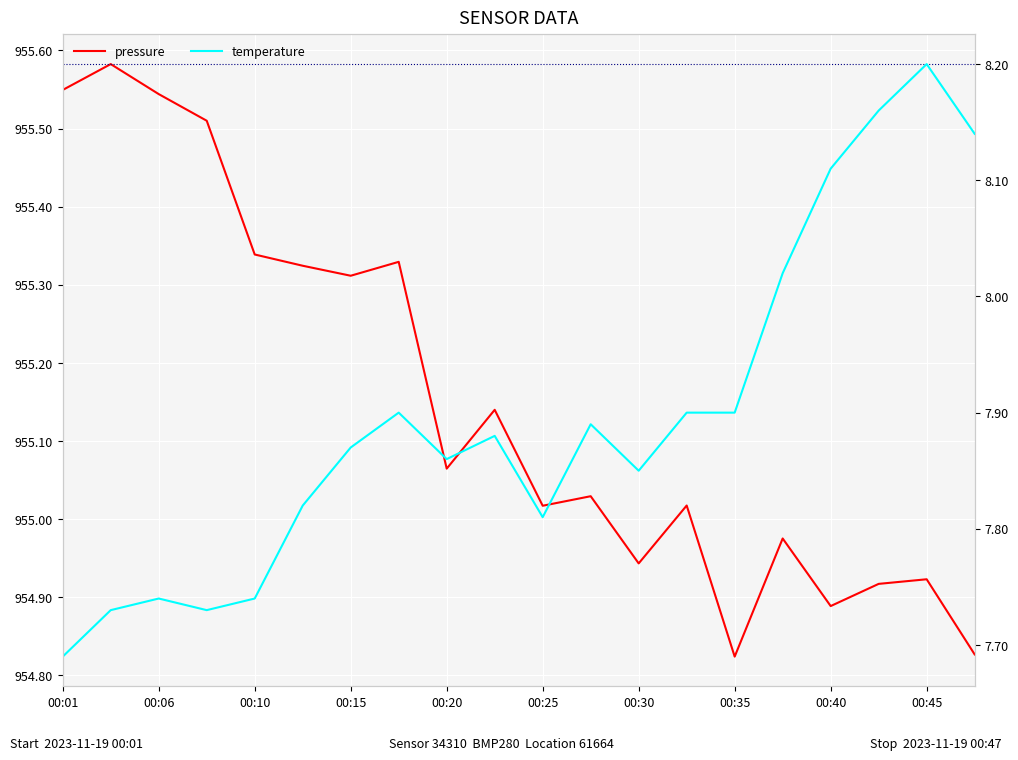

Reading right to left, extract all data points from this chart.

pressure: 954.8	954.9	954.9	954.9	955.0	954.8	955.0	954.9	955.0	955.0	955.1	955.1	955.3	955.3	955.3	955.3	955.5	955.5	955.6	955.5
temperature: 8.1	8.2	8.2	8.1	8.0	7.9	7.9	7.8	7.9	7.8	7.9	7.9	7.9	7.9	7.8	7.7	7.7	7.7	7.7	7.7